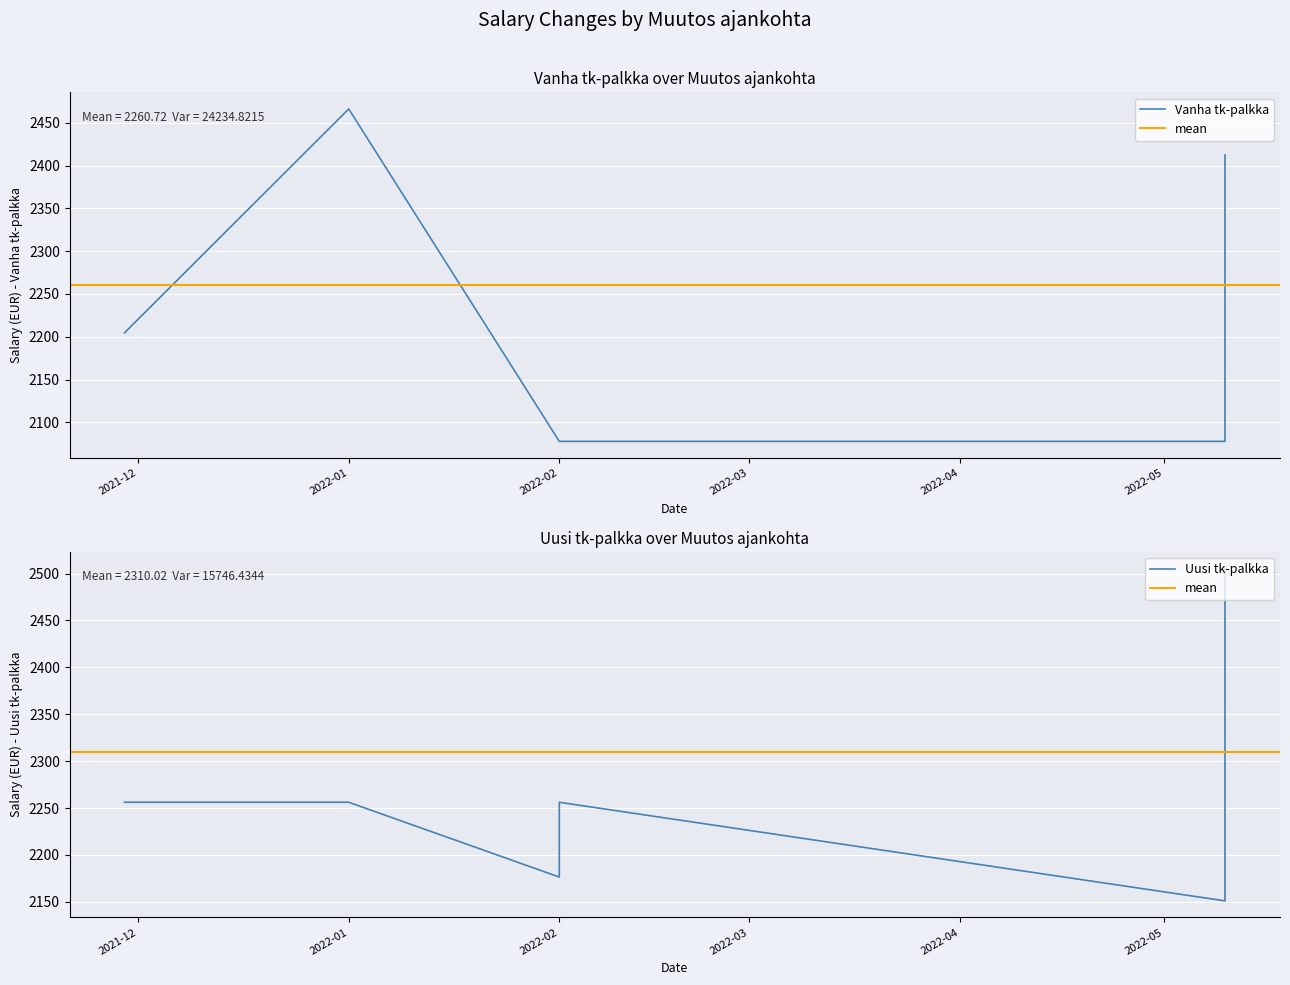

At 6, list the series in order from smallest to largest.

Vanha tk-palkka, Uusi tk-palkka